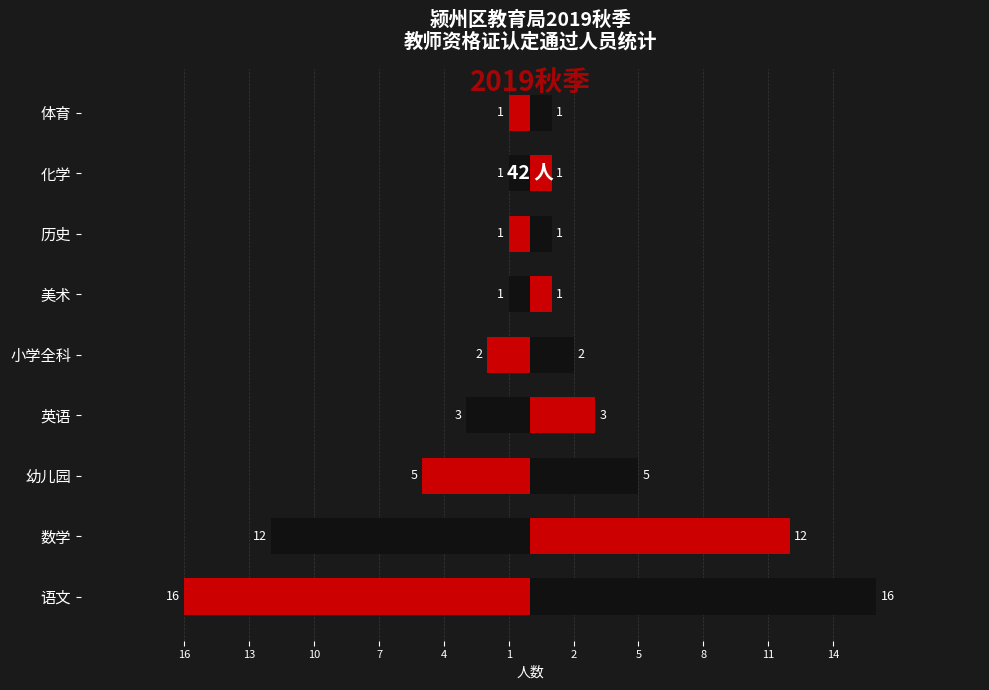

True or false: the data shows -1 at 美术.

False